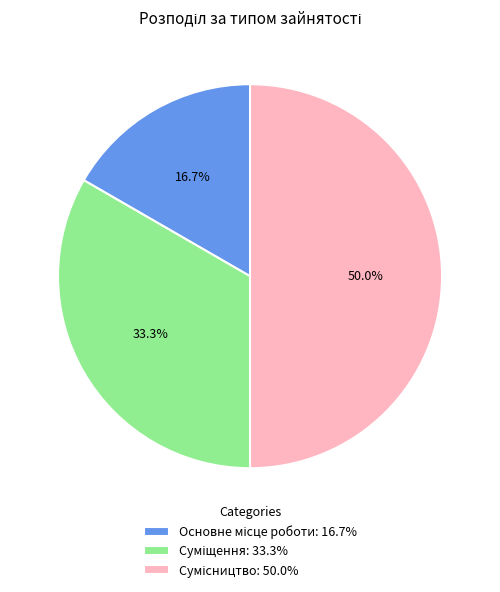

How many slices are in this pie chart?

3